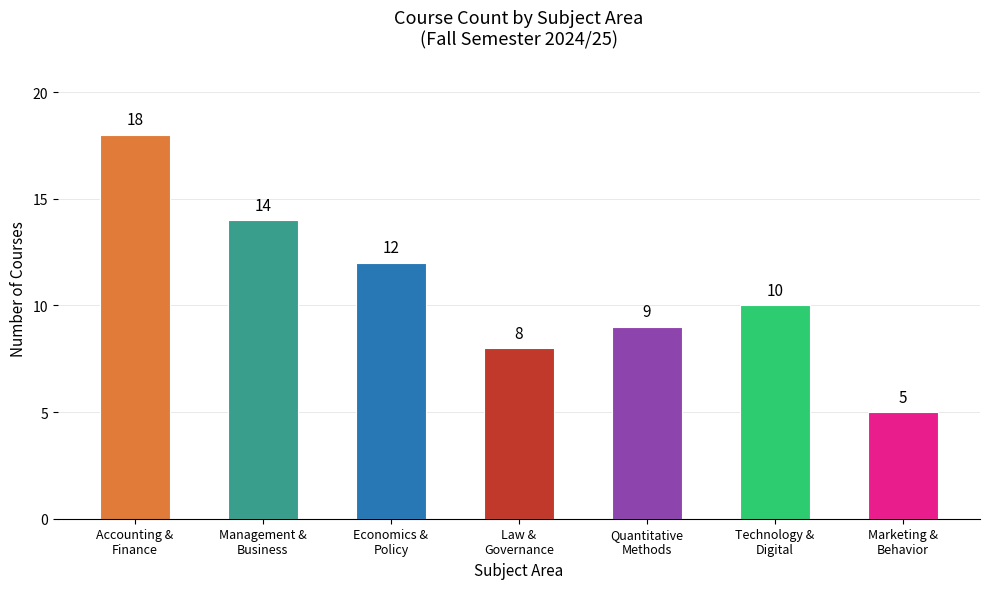

Reading left to right, transcribe all the data shown in this chart.

18	14	12	8	9	10	5